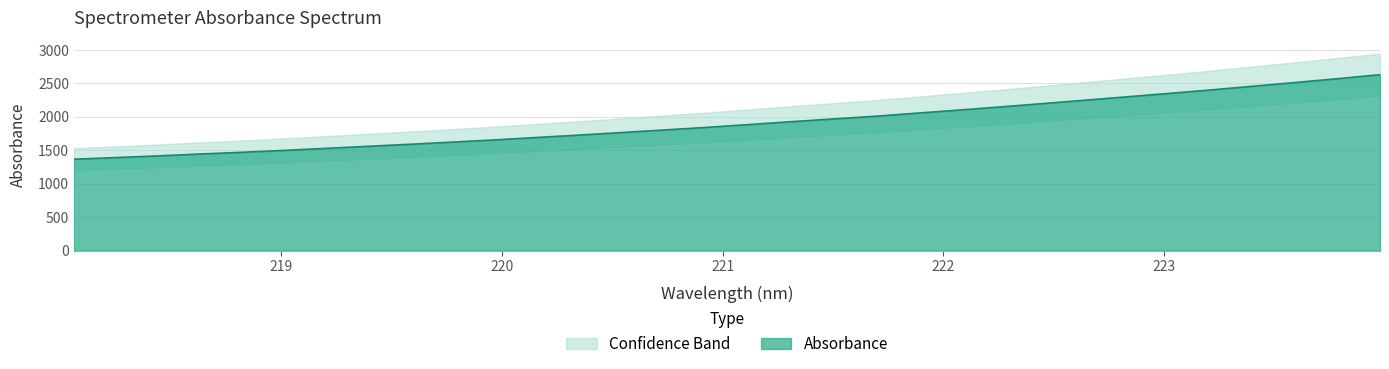

The value at 220.7354 is 754.7. True or false?

False